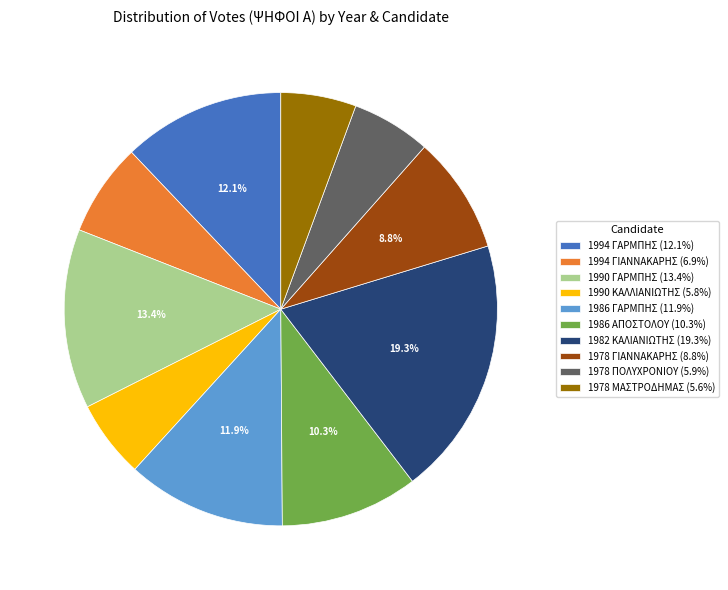

Is there any slice that represents more than half of the pie?

No